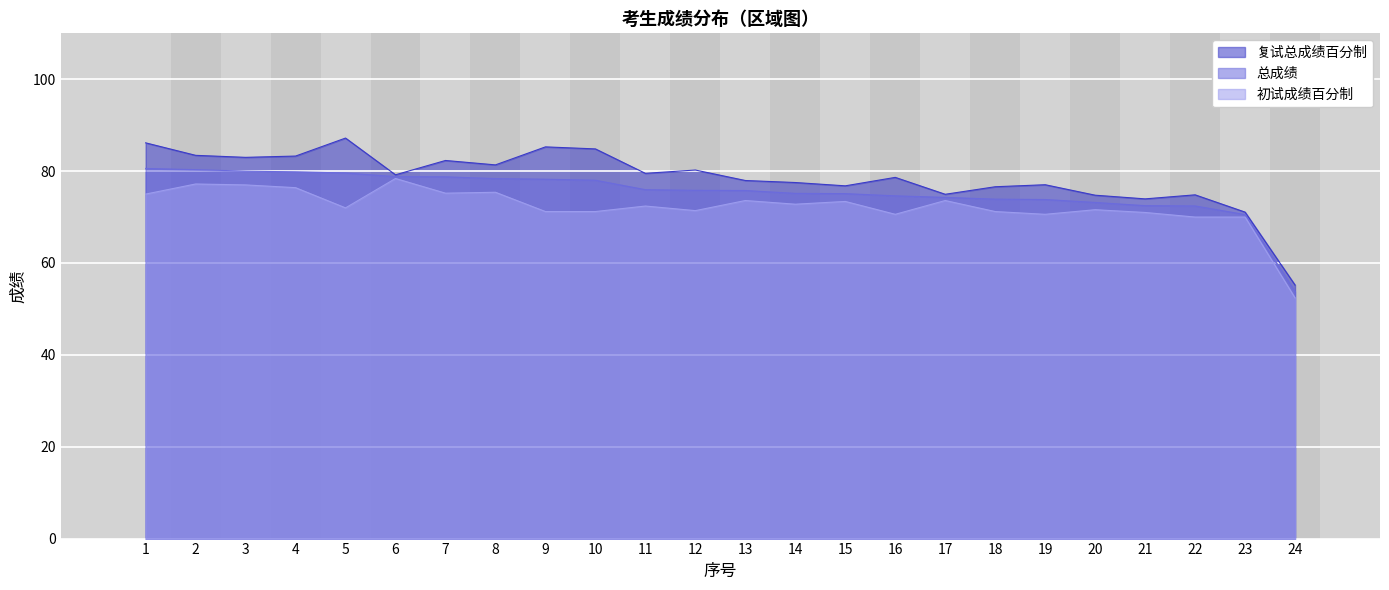

Which series changed the most between 4 and 11?

初试成绩百分制